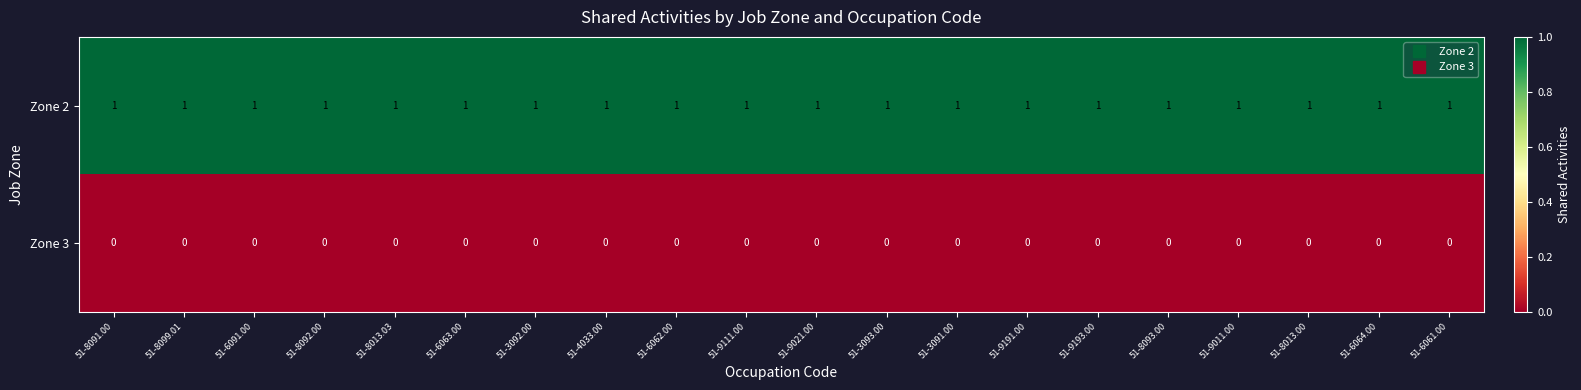

What is the difference between the highest and lowest values at 51-6091.00?

1